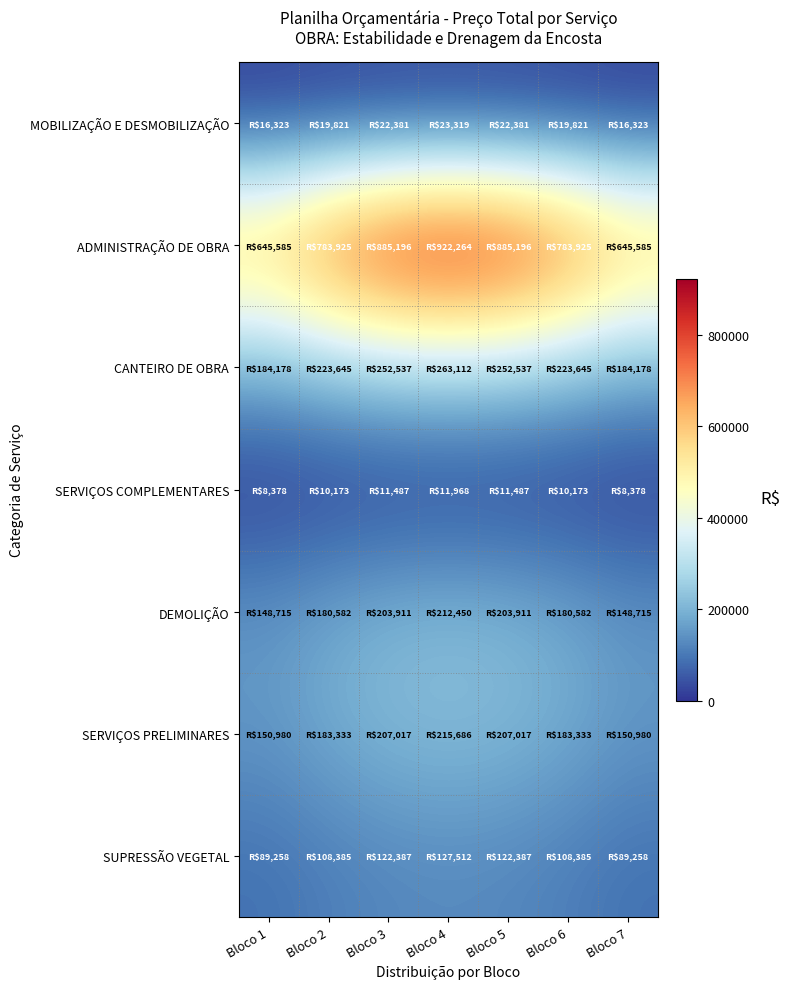

Between Bloco 3 and Bloco 1, which is larger?

Bloco 3